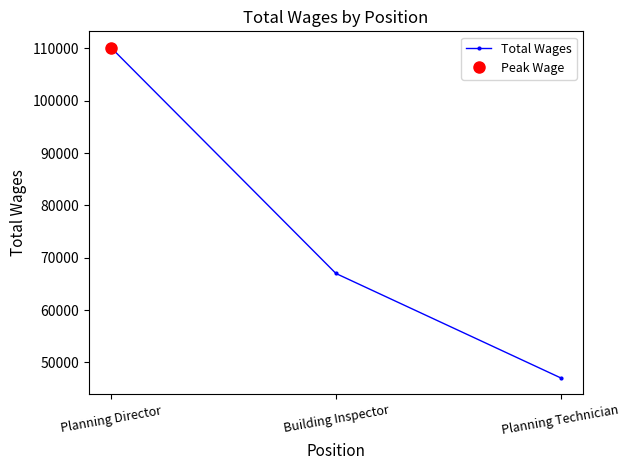

What is the label of the 3rd point from the right?

Planning Director